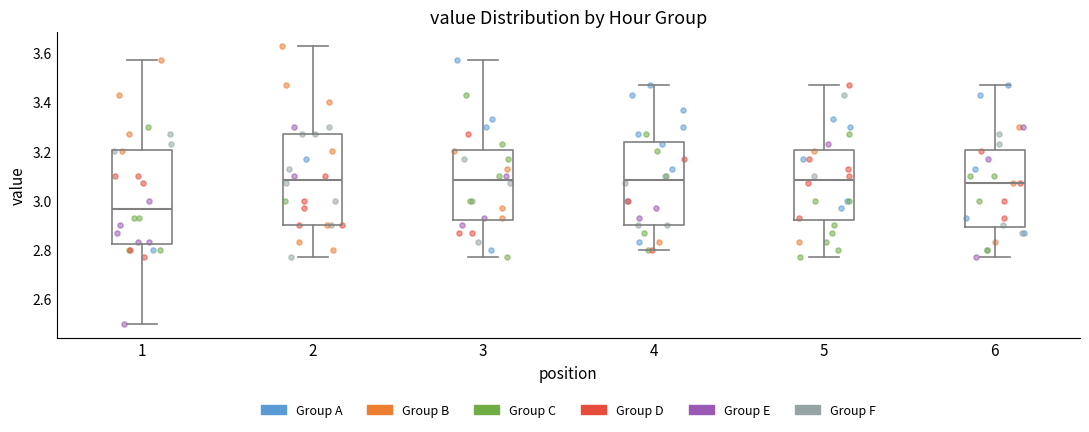

Reading left to right, transcribe this box plot: for each box, give where its median line is, the range the box spans, and where its two whiskers end, as read against the y-axis. The values are not printed on the chart, so give them approximately, as read against the axis.

1: median 2.96, box 2.82 to 3.20, whiskers 2.50 to 3.58
2: median 3.08, box 2.90 to 3.28, whiskers 2.78 to 3.64
3: median 3.08, box 2.92 to 3.20, whiskers 2.78 to 3.58
4: median 3.08, box 2.90 to 3.24, whiskers 2.80 to 3.48
5: median 3.08, box 2.92 to 3.20, whiskers 2.78 to 3.48
6: median 3.08, box 2.90 to 3.20, whiskers 2.78 to 3.48